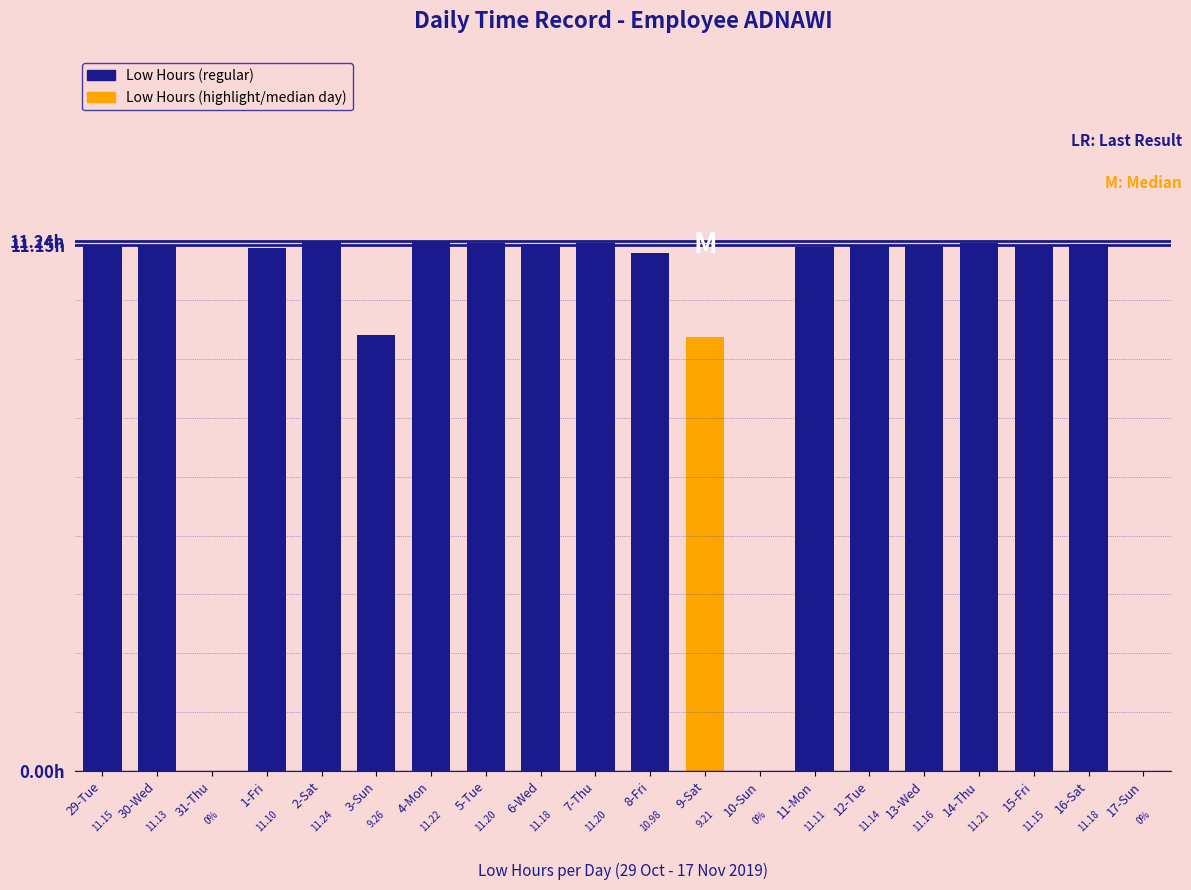

Between 10-Sun and 11-Mon, which is larger?

11-Mon